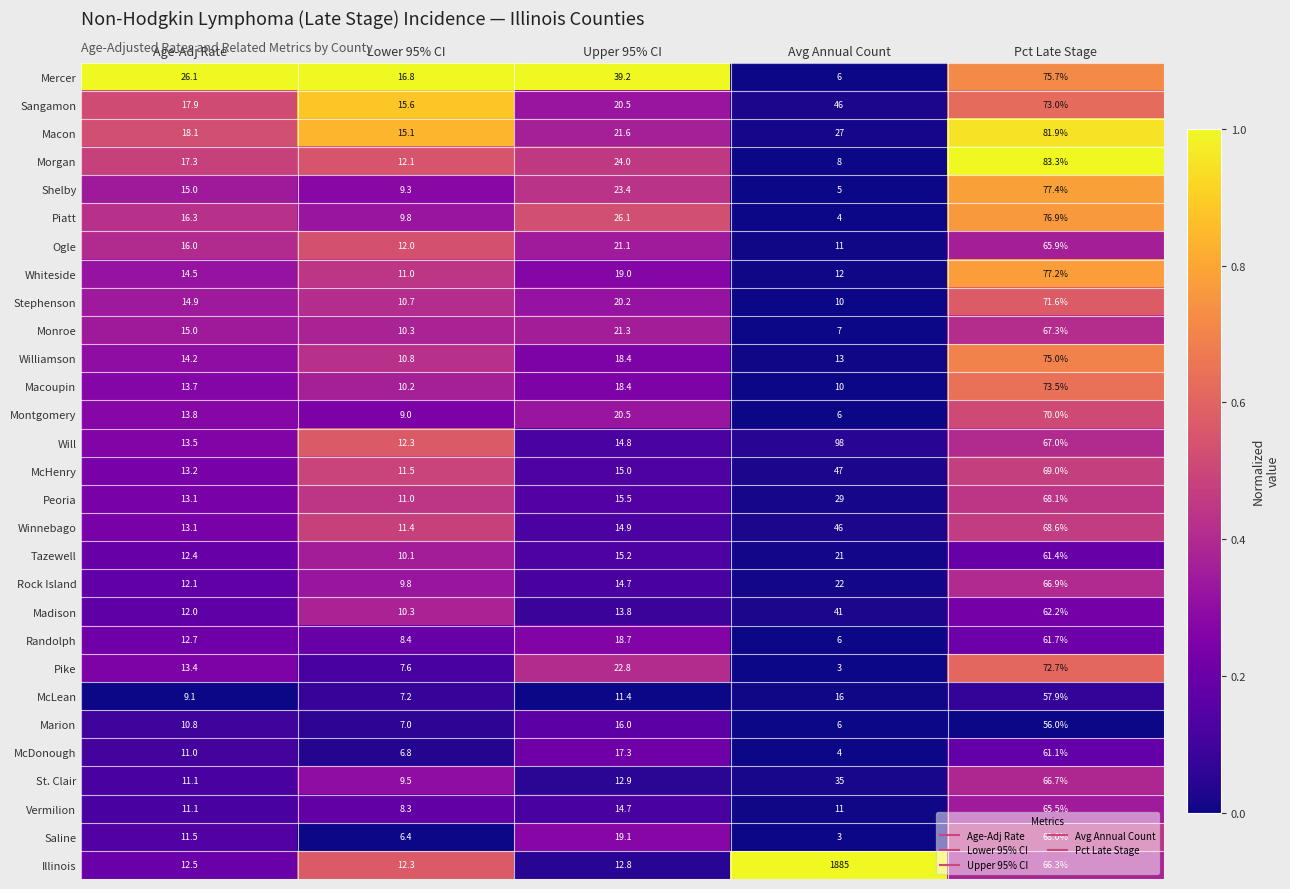

What is the sum of the Piatt values at Upper 95% CI and Lower 95% CI?

35.9